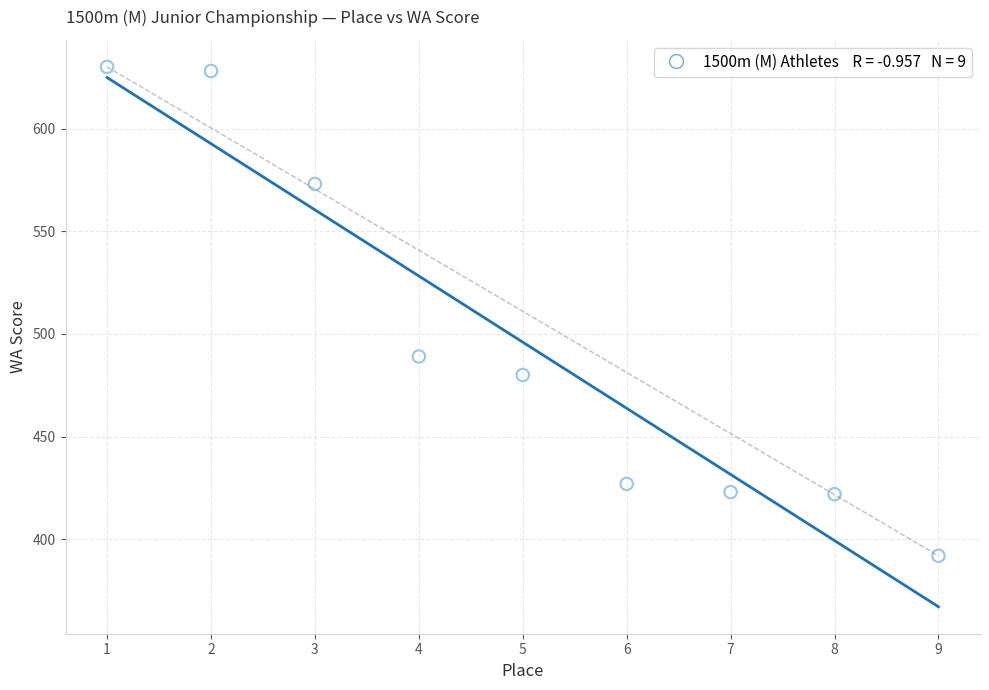

What Y value in the scatter plot is closest to 511?

489